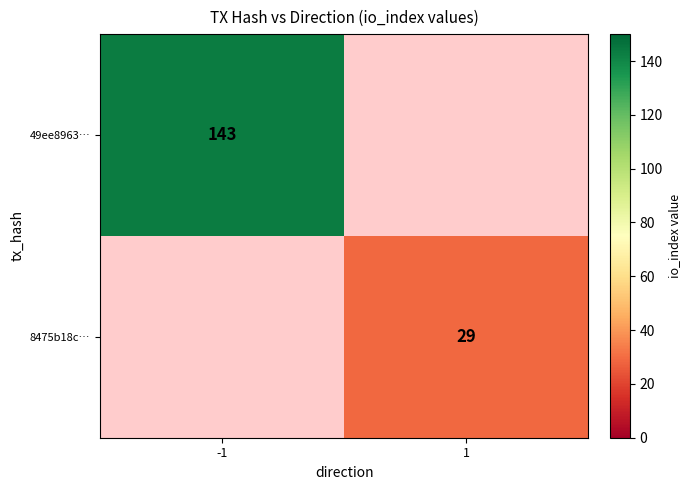

The 8475b18c… series shows 29 at 1. True or false?

True